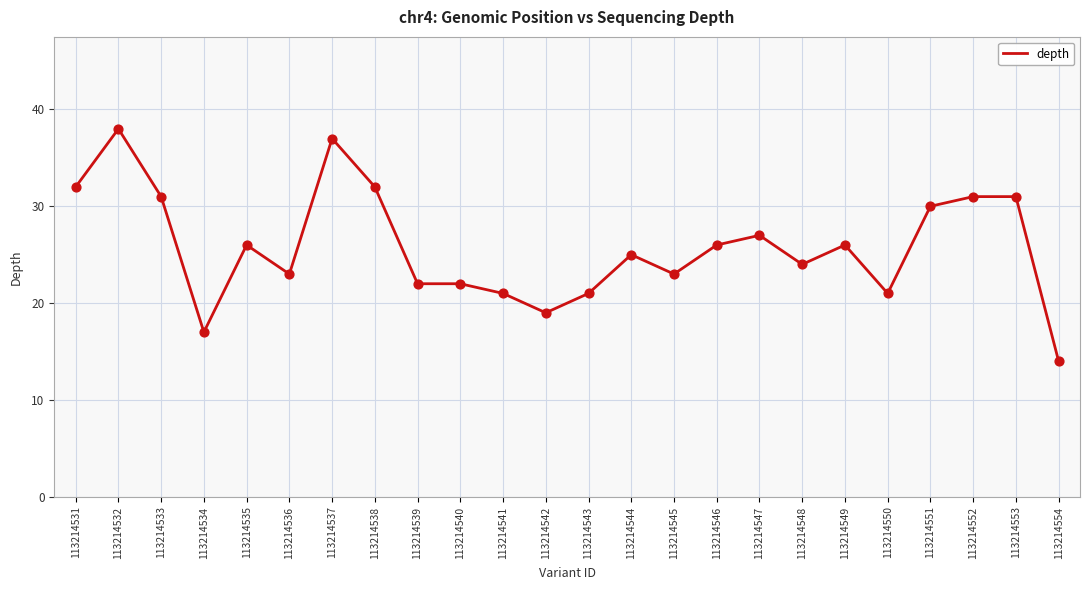

Between 113214546 and 113214551, which is larger?

113214551